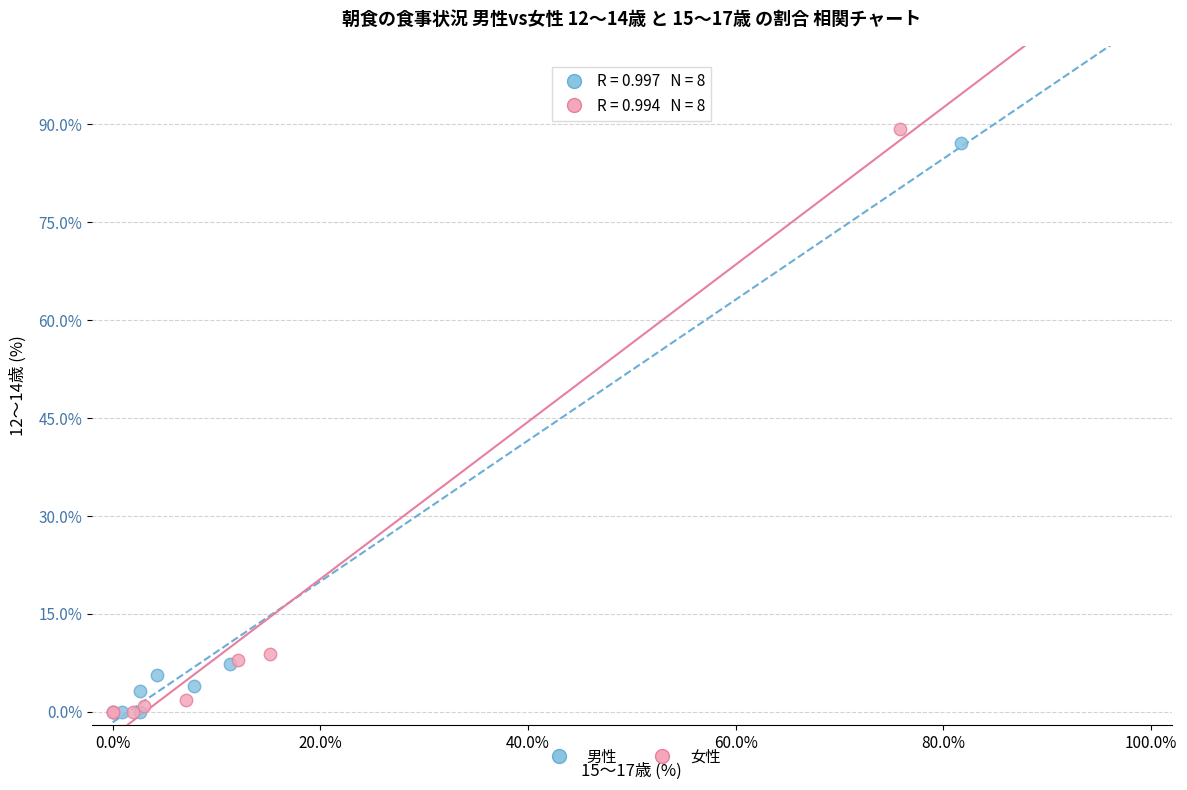

Which series has the largest Y range (max minus min)?

女性